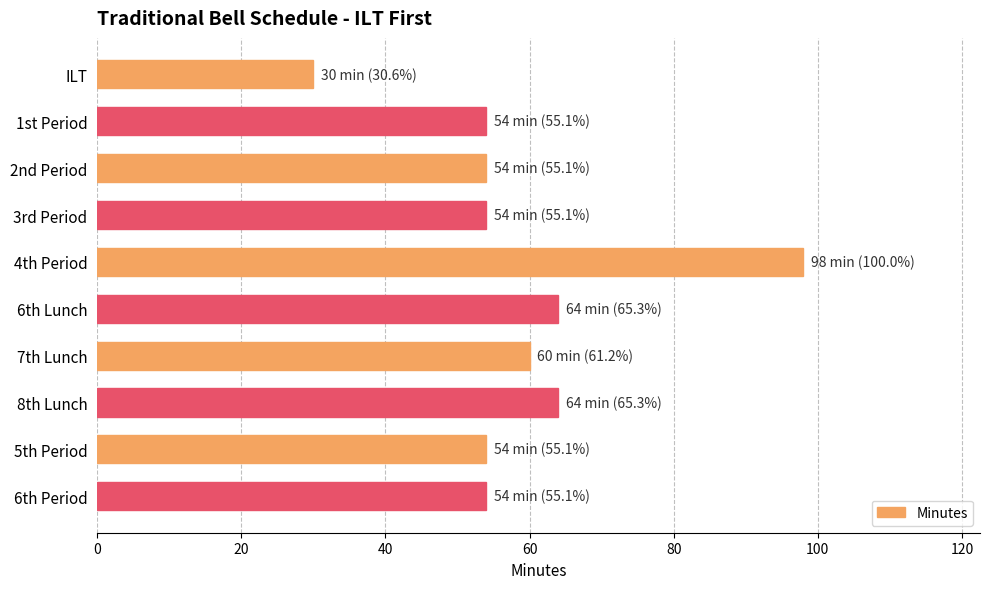

What is the label of the 3rd bar from the bottom?

8th Lunch